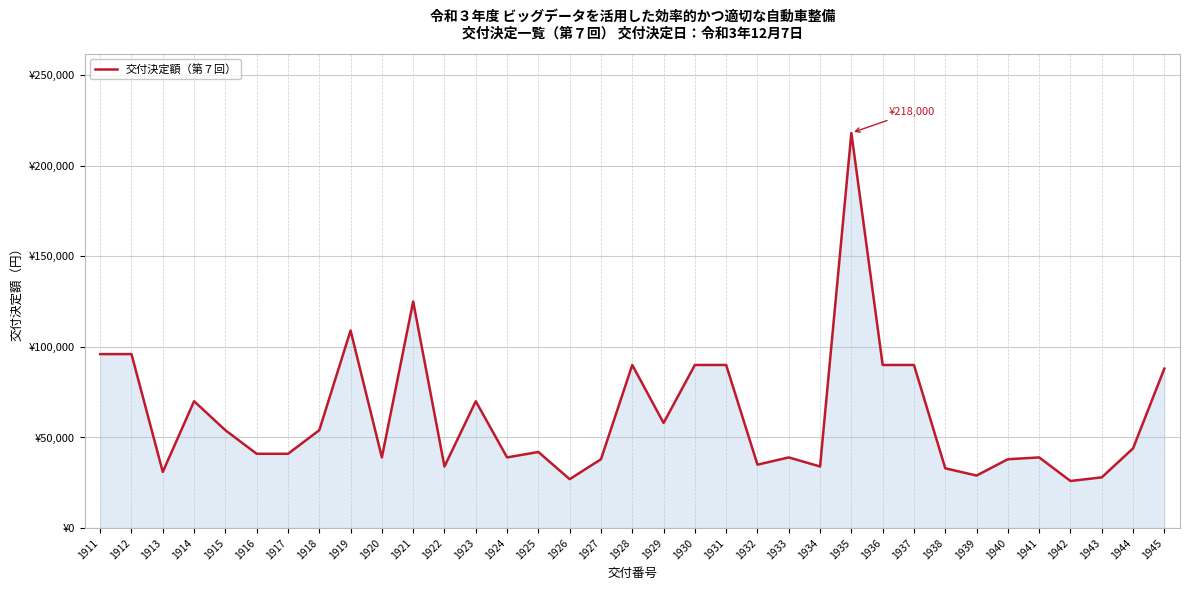

True or false: the data shows 13190 at 1941.

False